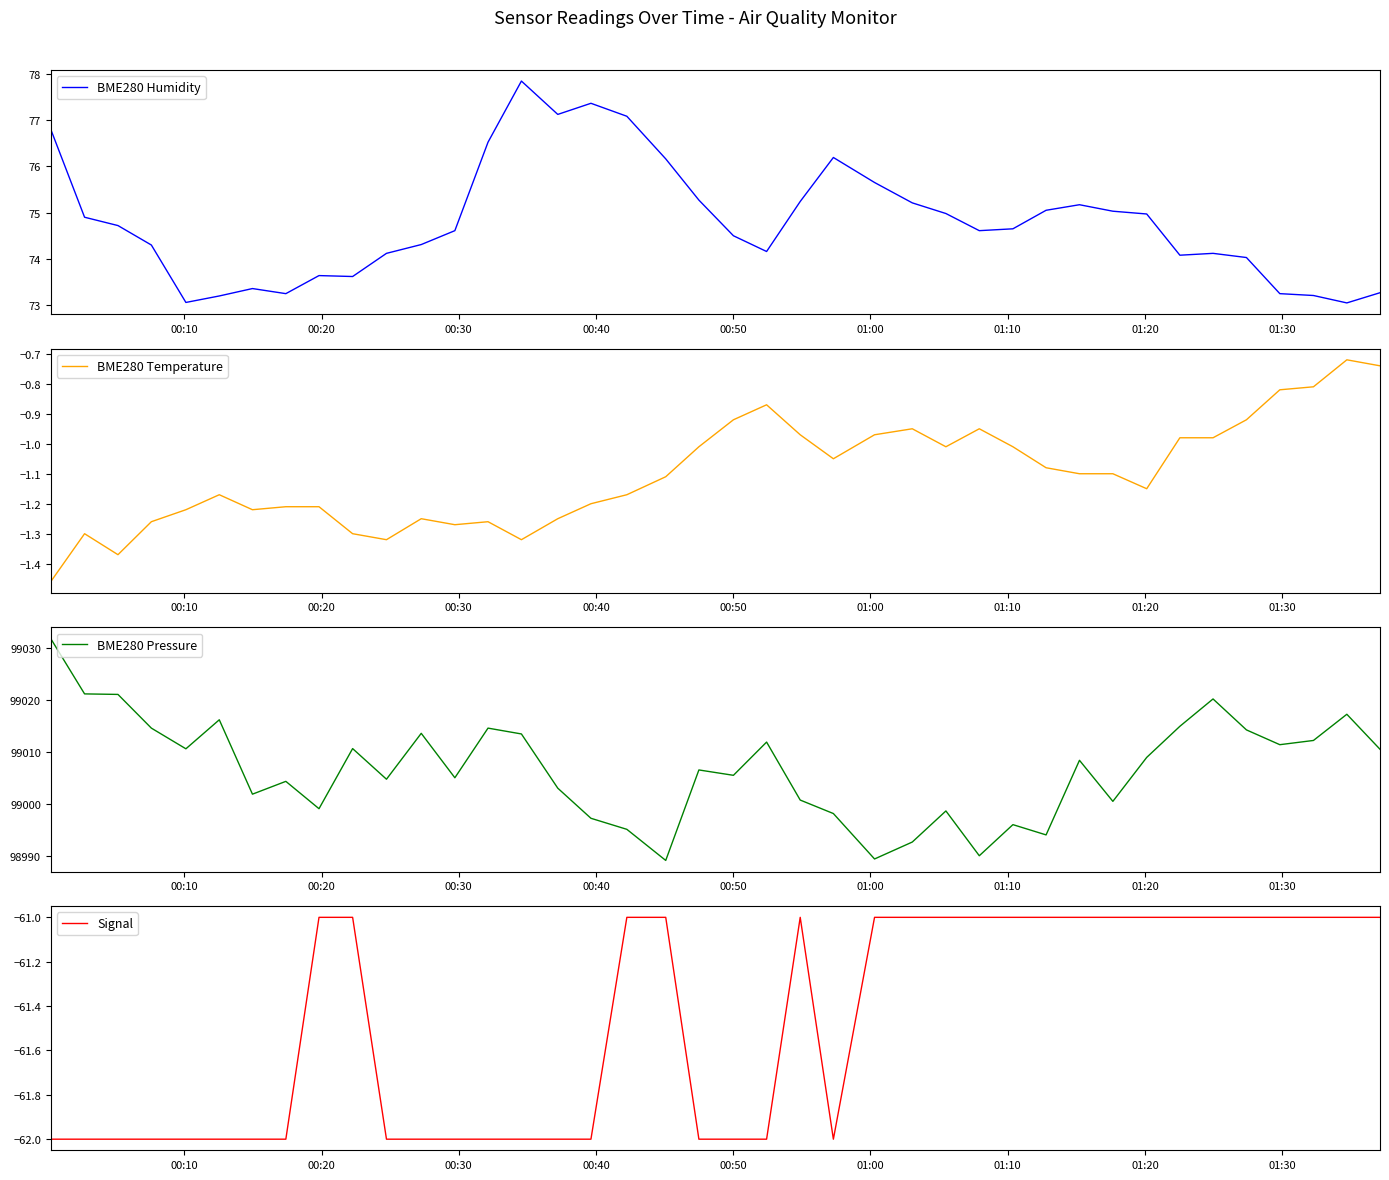

What is the lowest value of the BME280 Pressure series?

98989.2